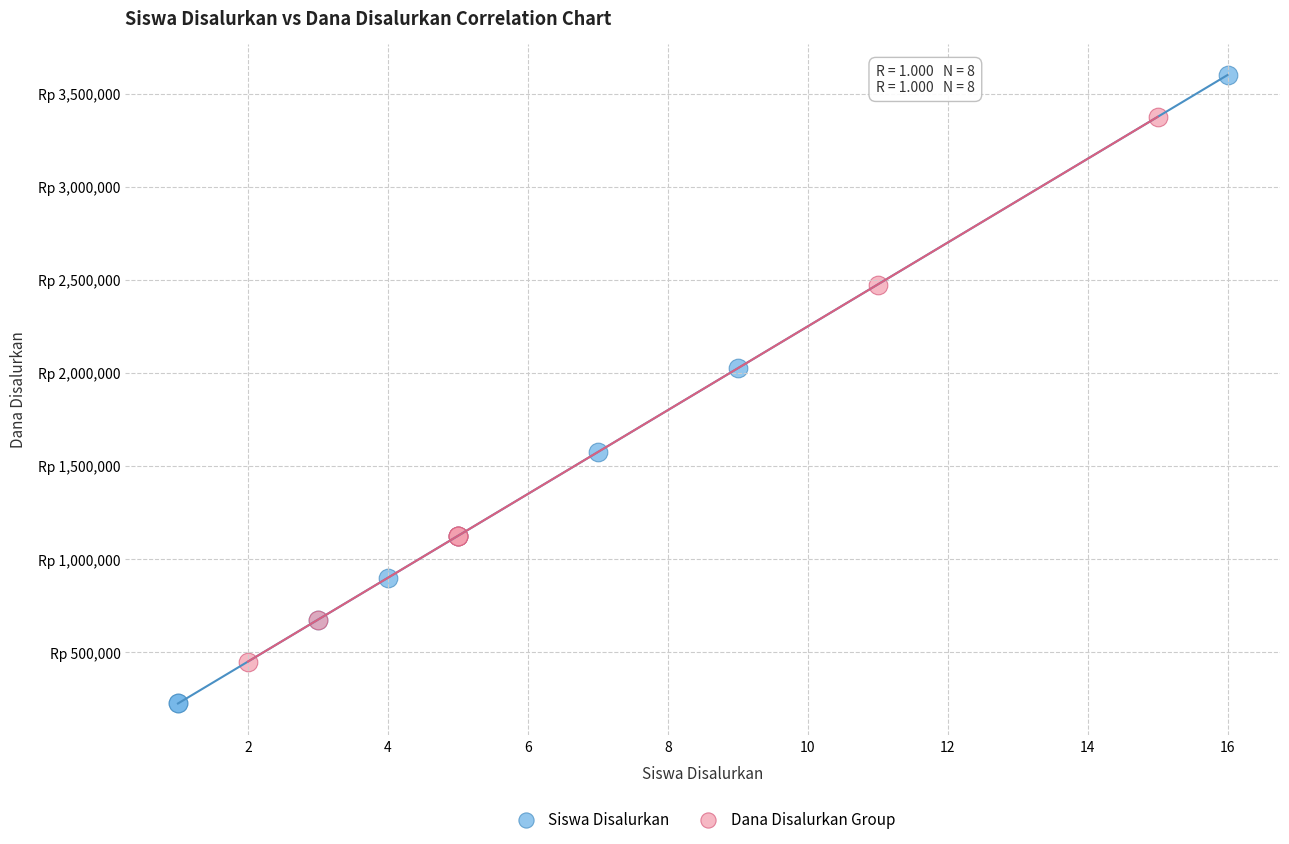

What are all the series names shown in the legend?

Siswa Disalurkan, Dana Disalurkan Group